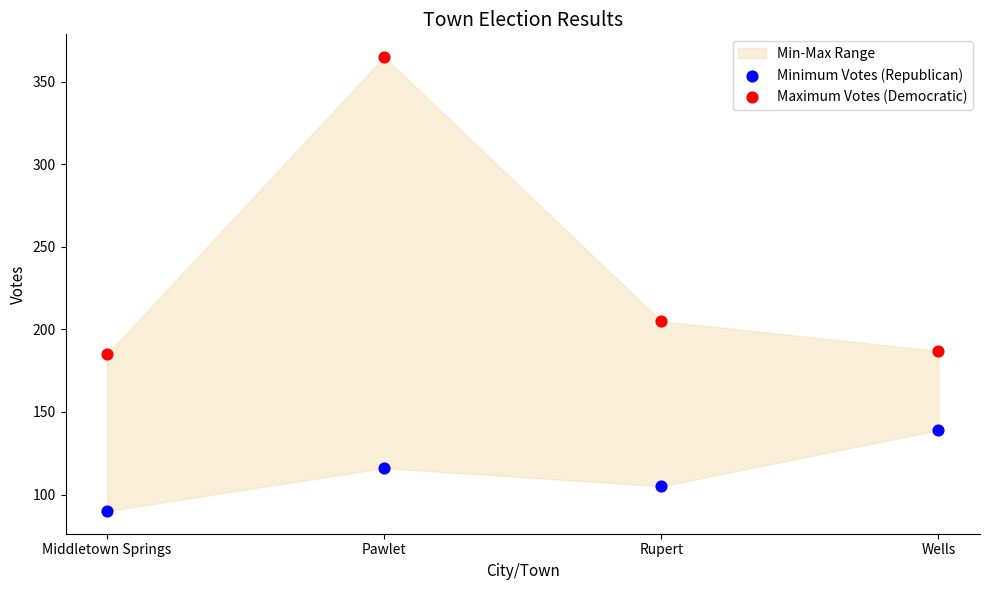

Across all data points, what is the range of Y values (max minus min)?

275